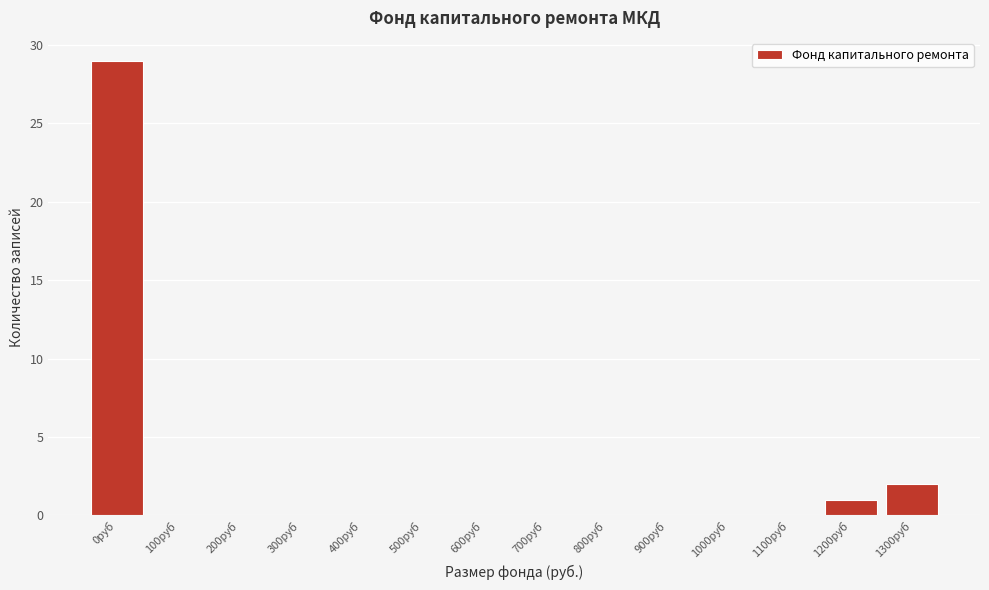

Reading left to right, transcribe all the data shown in this chart.

0руб=29	100руб=0	200руб=0	300руб=0	400руб=0	500руб=0	600руб=0	700руб=0	800руб=0	900руб=0	1000руб=0	1100руб=0	1200руб=1	1300руб=2